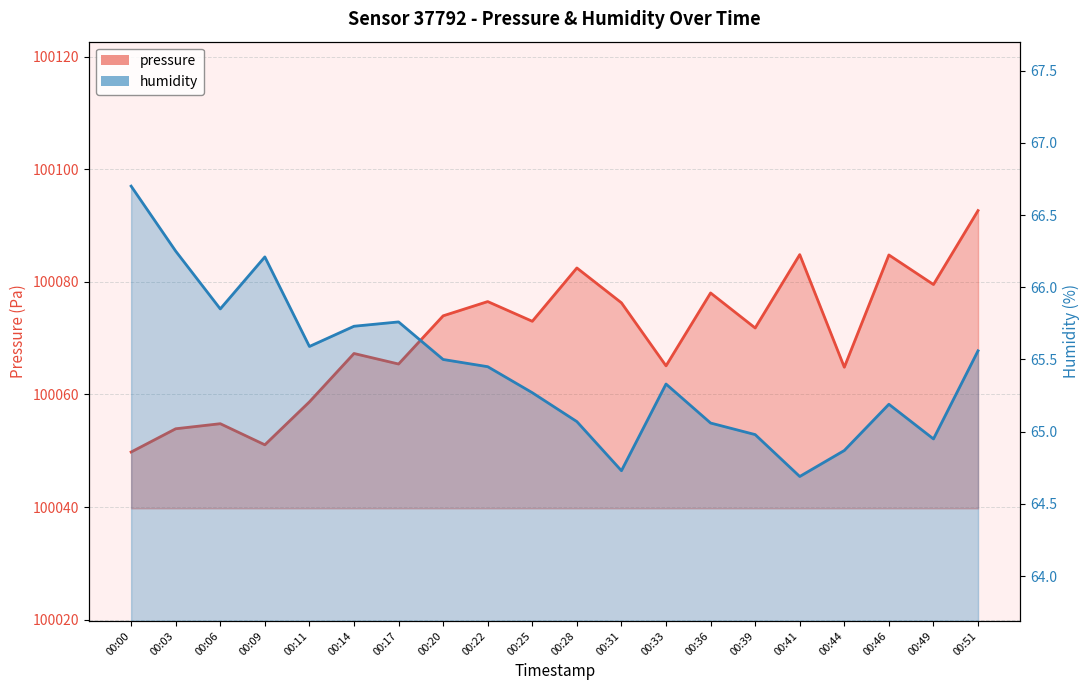

Which series has the widest spread of values?

pressure